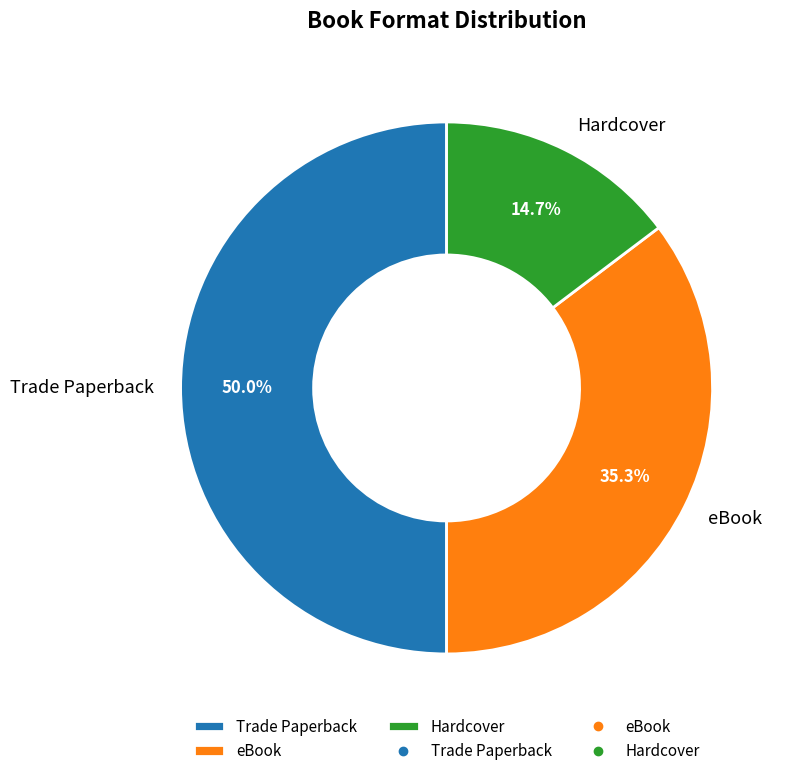

To the nearest percent, what is the average slice percentage?

33%